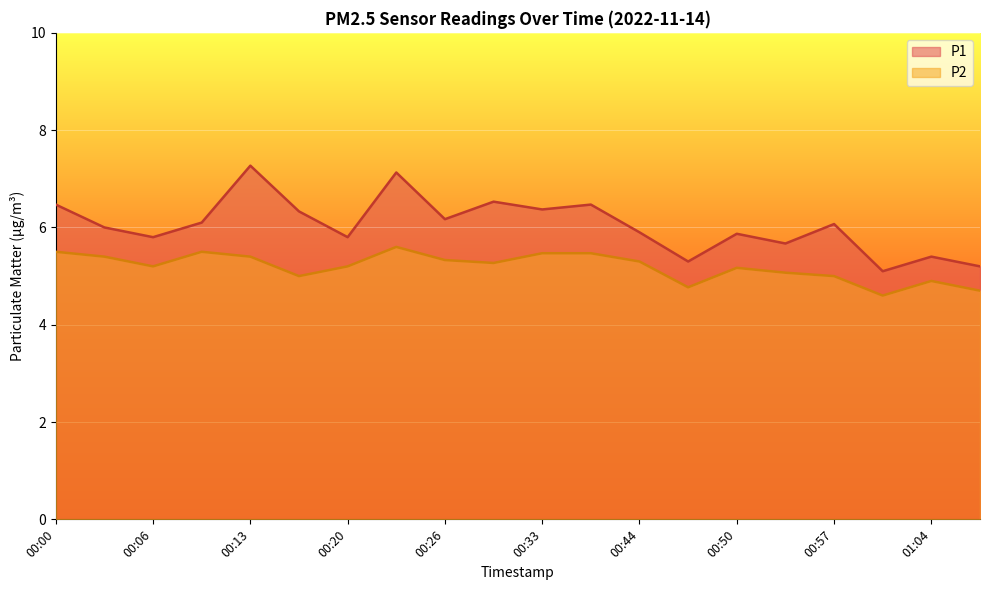

What is the average value of the P2 series?

5.2